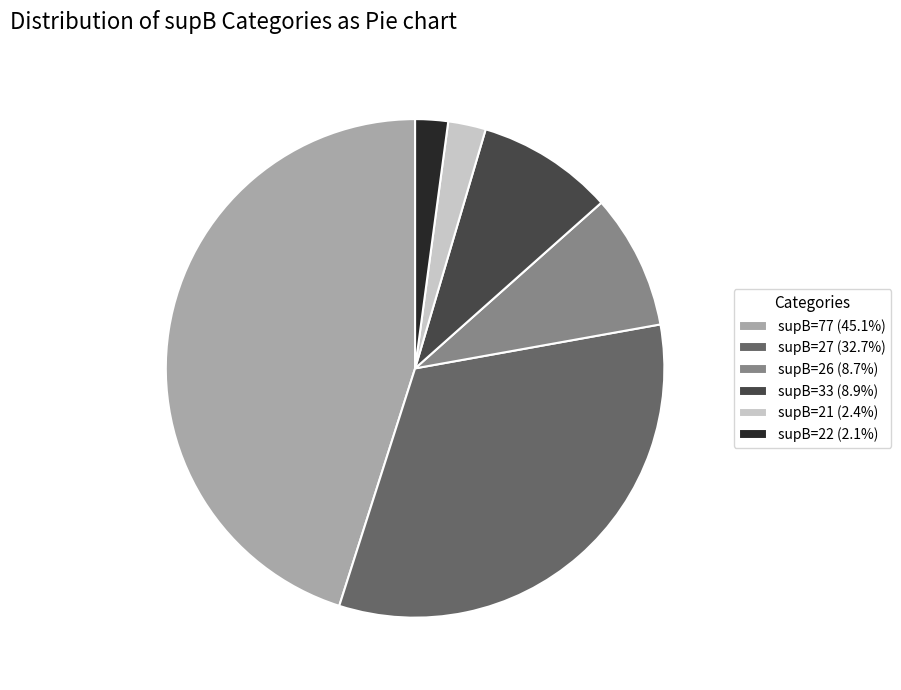

Is there any slice that represents more than half of the pie?

No